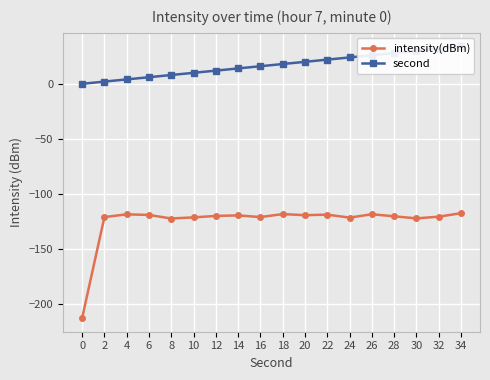

True or false: intensity(dBm) has more than 2 points higher than both neighbors.

True